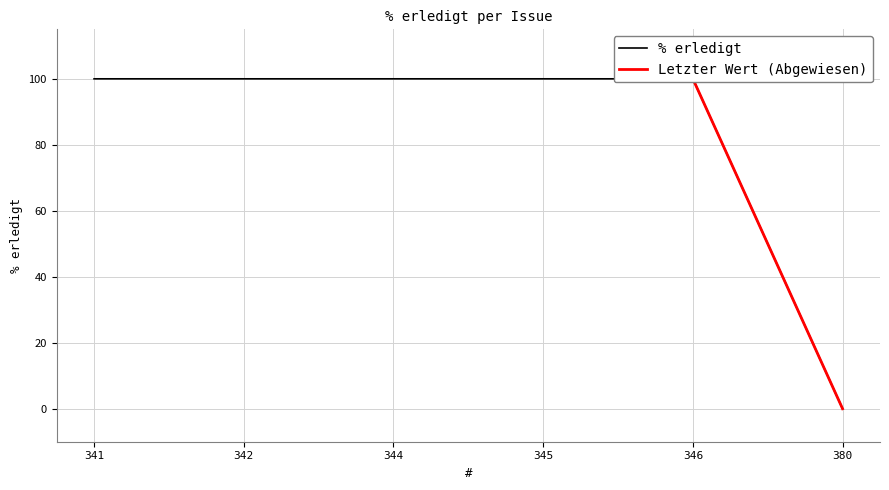

How many categories are shown in the chart?

6